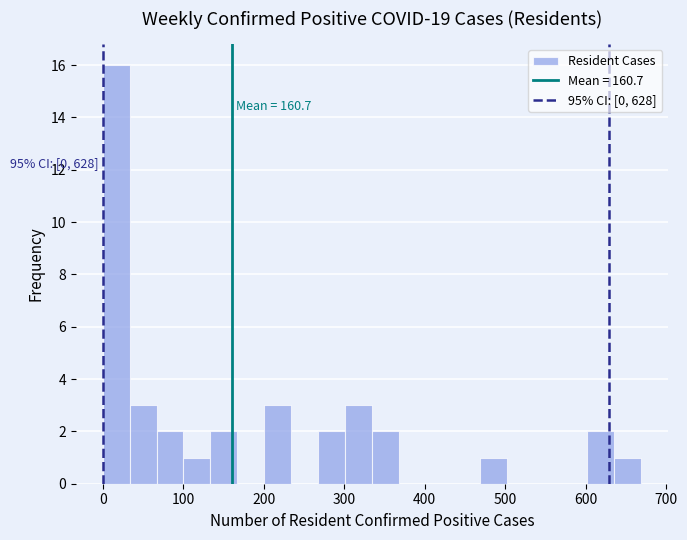

Around what value on the x-axis is the tallest bar? Give the approximate position of its centre, as read against the axis.

20